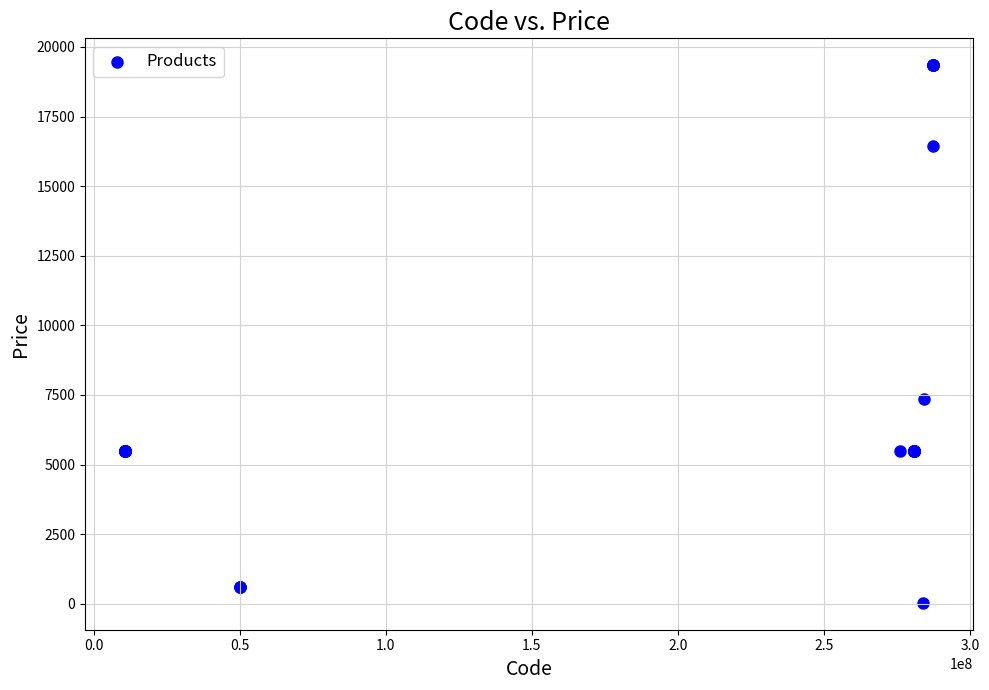

What Y value in the scatter plot is closest to 9687?

7360.2